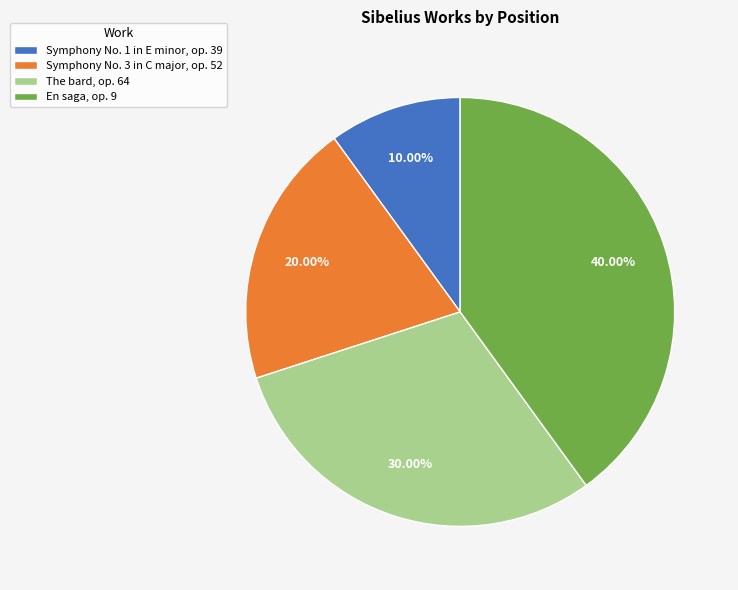

How many segments does this pie chart have?

4